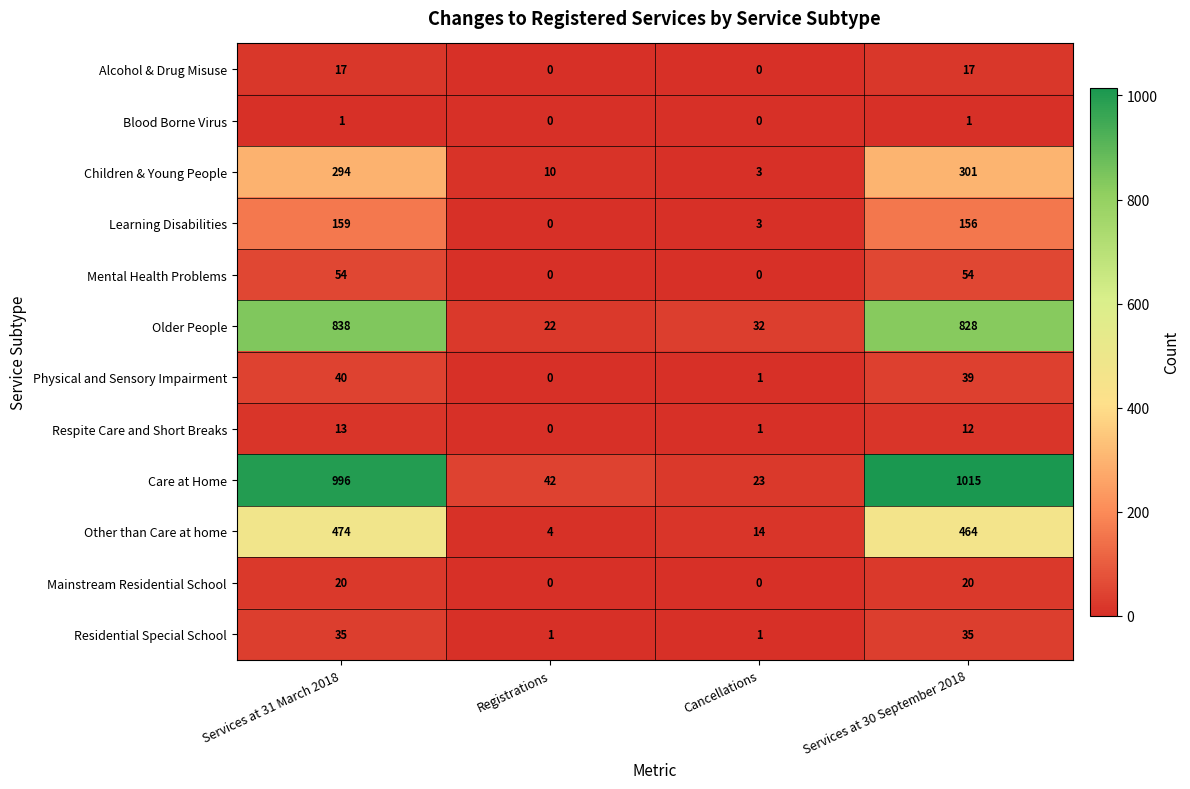

Rank the categories by Respite Care and Short Breaks value from lowest to highest.

Registrations, Cancellations, Services at 30 September 2018, Services at 31 March 2018